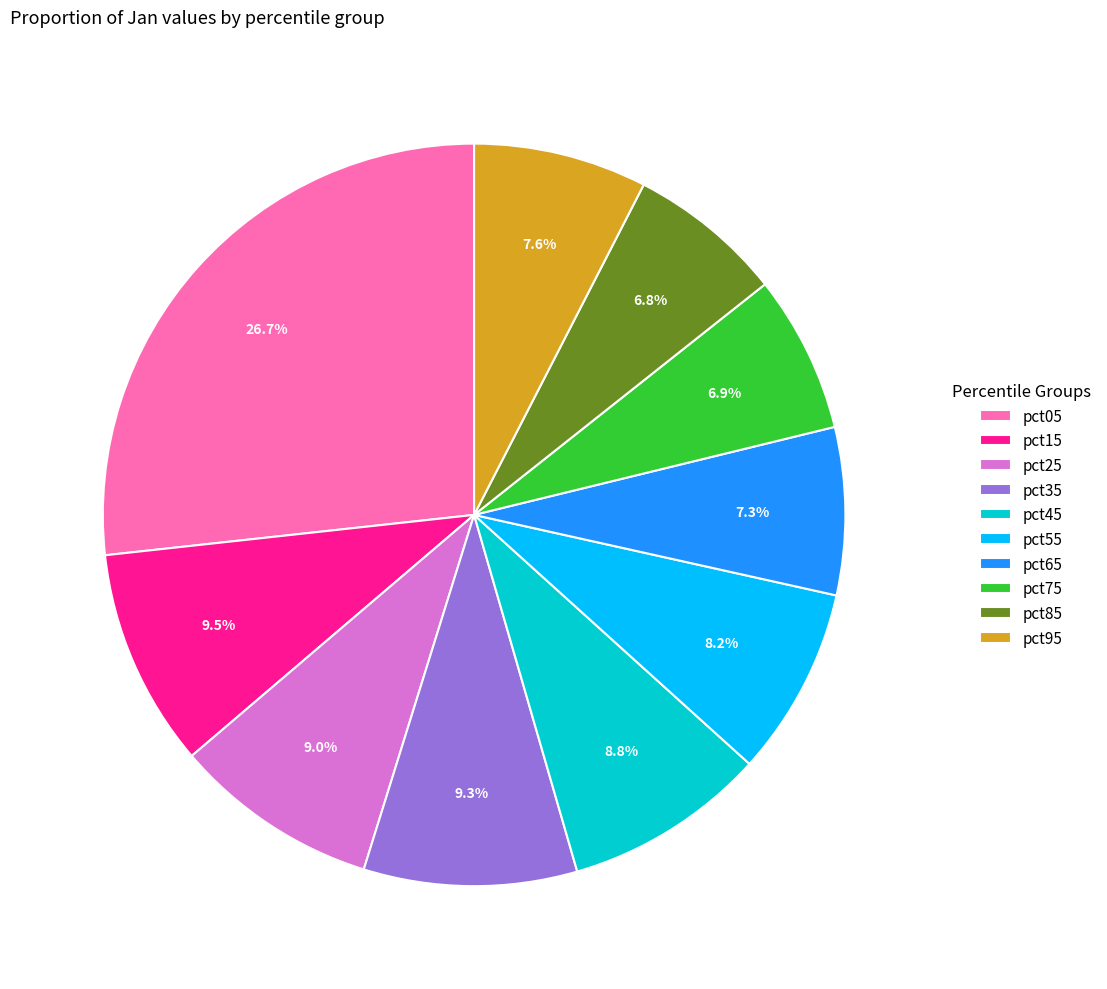

To the nearest percent, what percentage of the pie is pct05?

27%